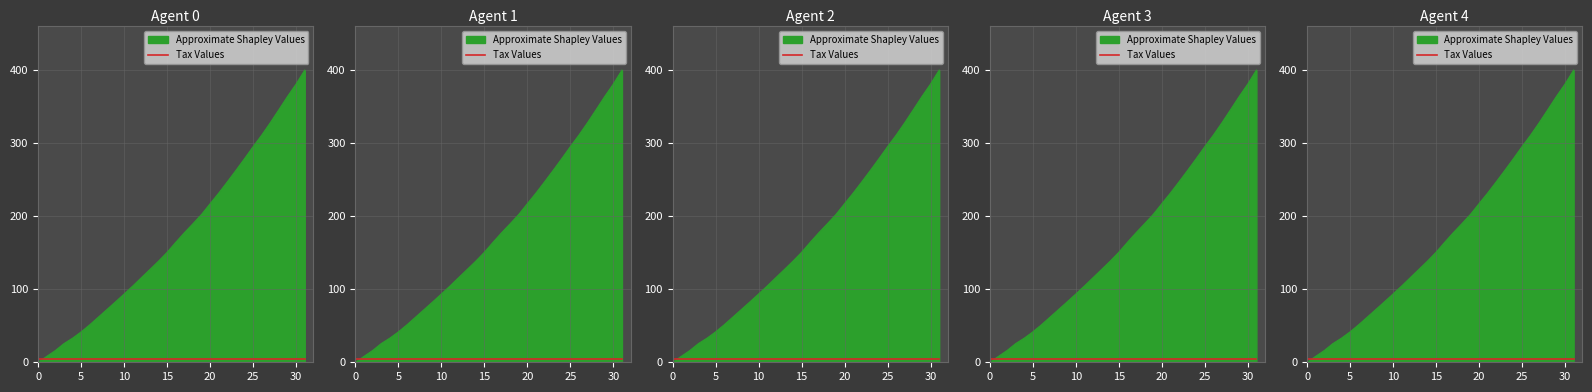

How many lines are shown in the chart?

2